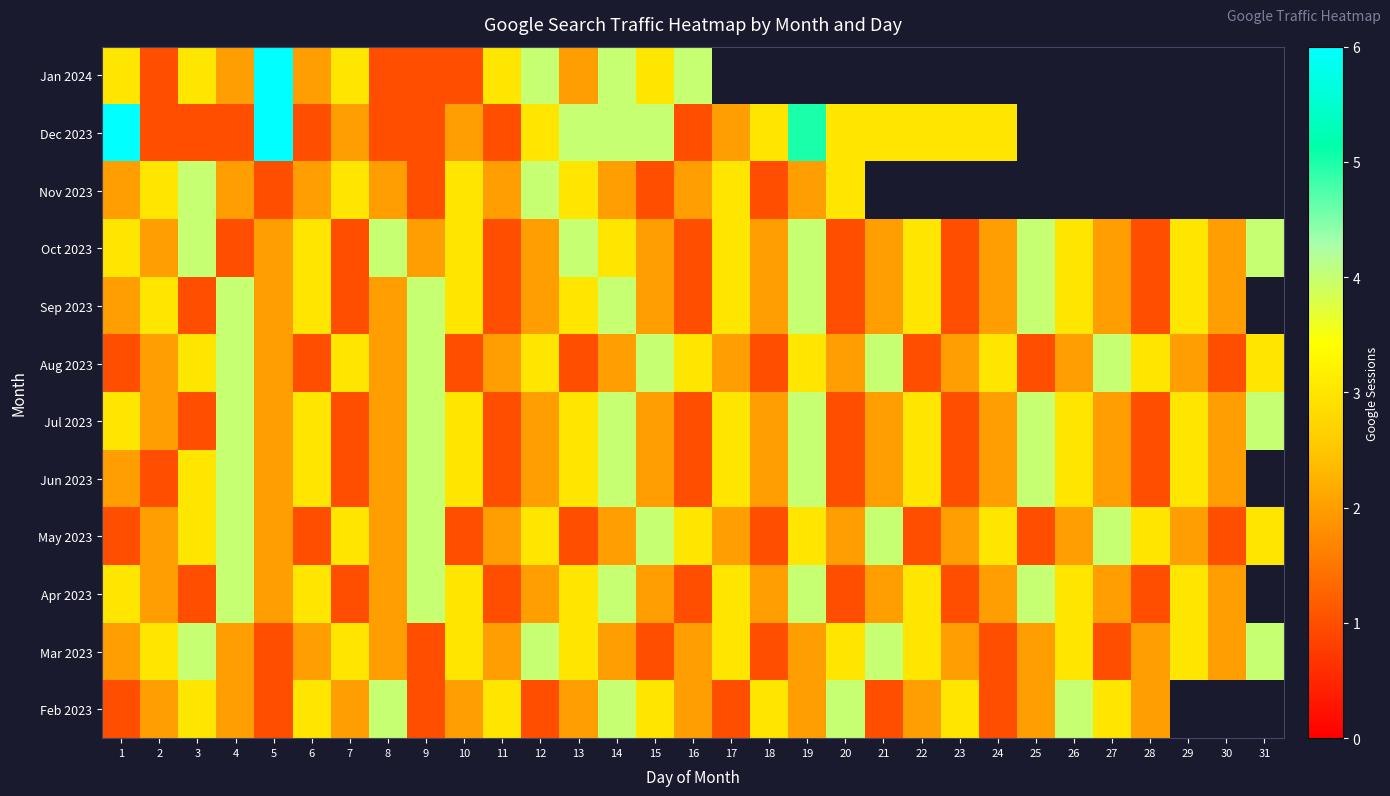

Is it true that Mar 2023 equals 1.0 at 27?

True